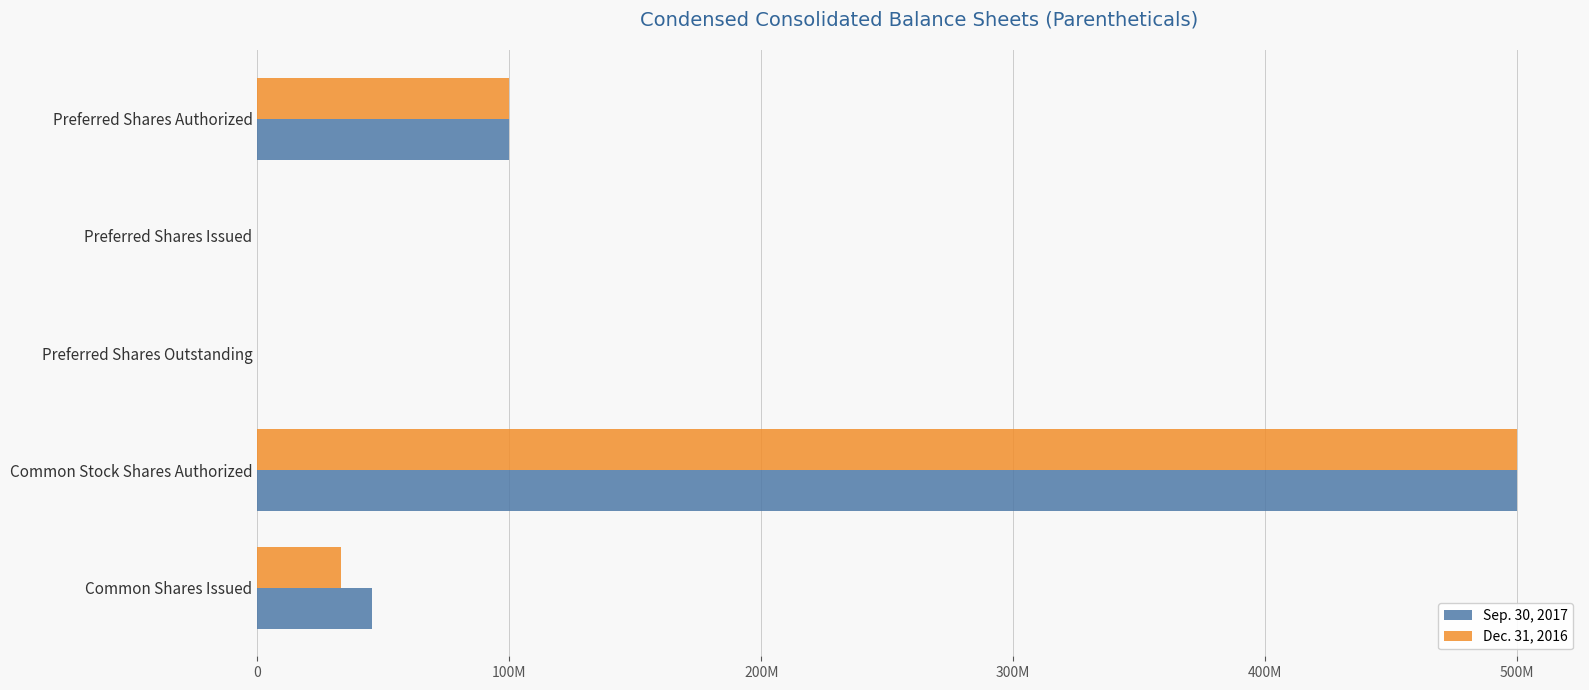

What is the greatest value displayed?

500000000